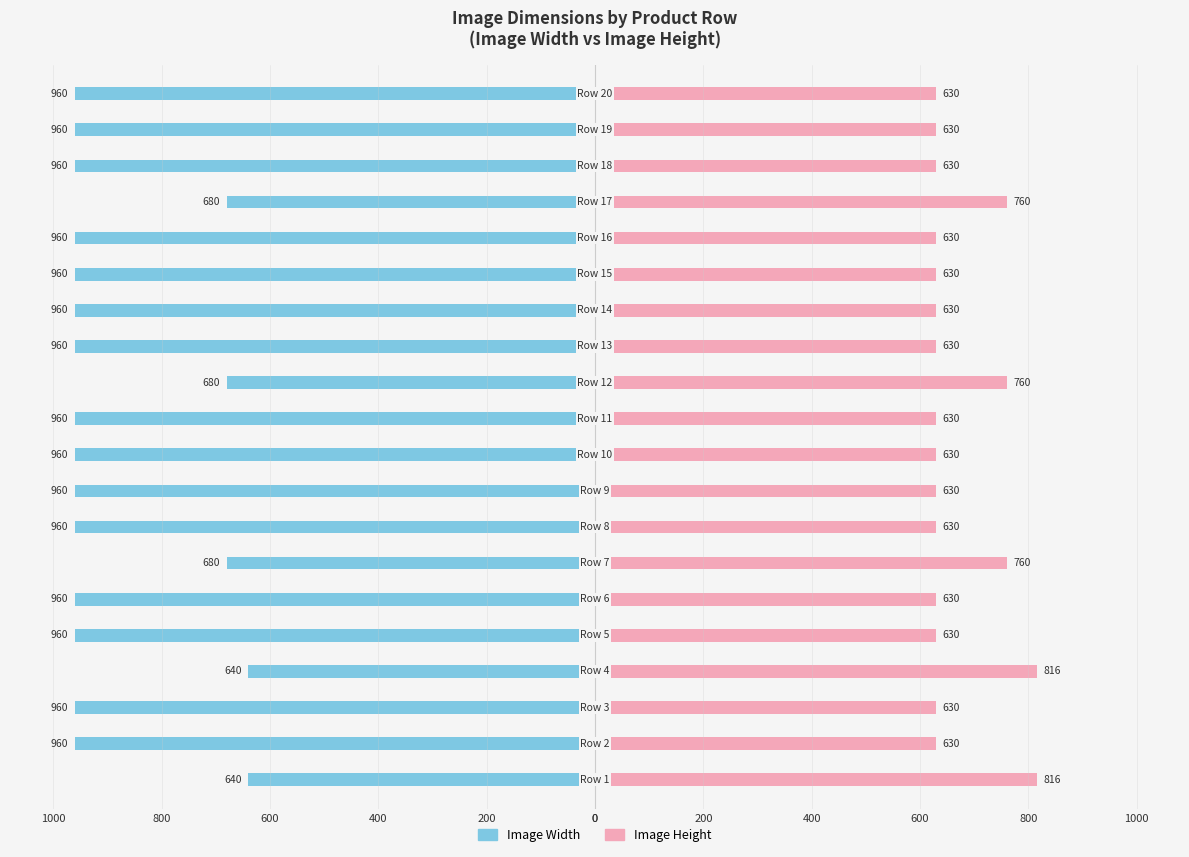

Between 600 and 1000, which is larger?

1000